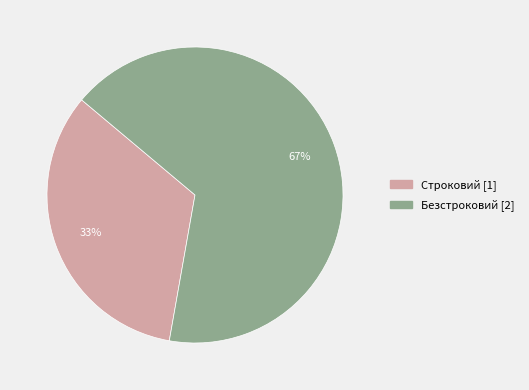

True or false: Безстроковий accounts for 67% of the total.

True